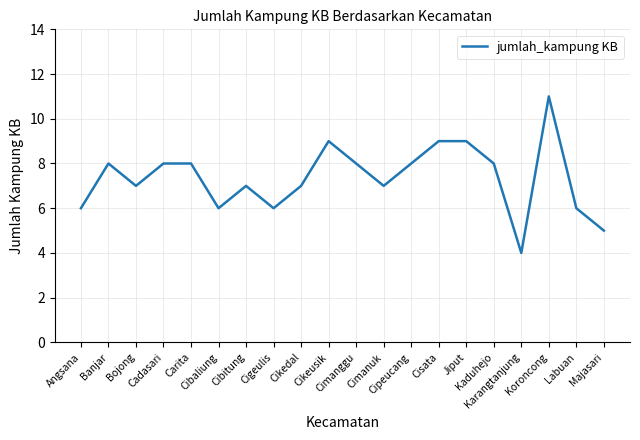

What is the greatest value displayed?

11